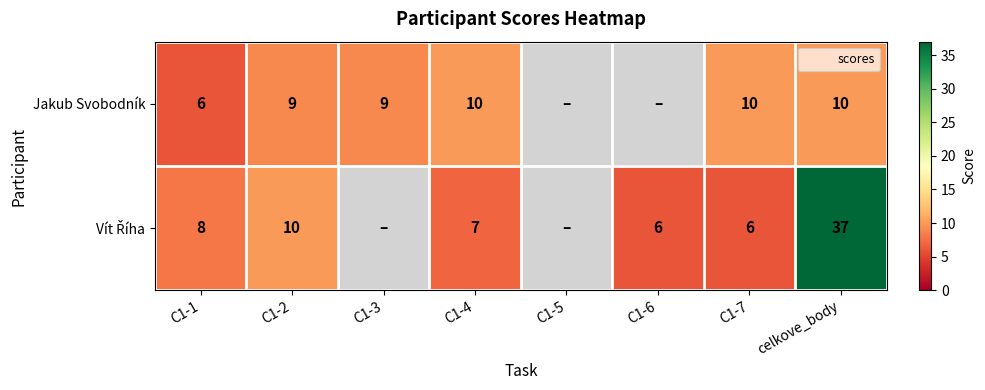

At how many categories does at least one series exceed 8?

5